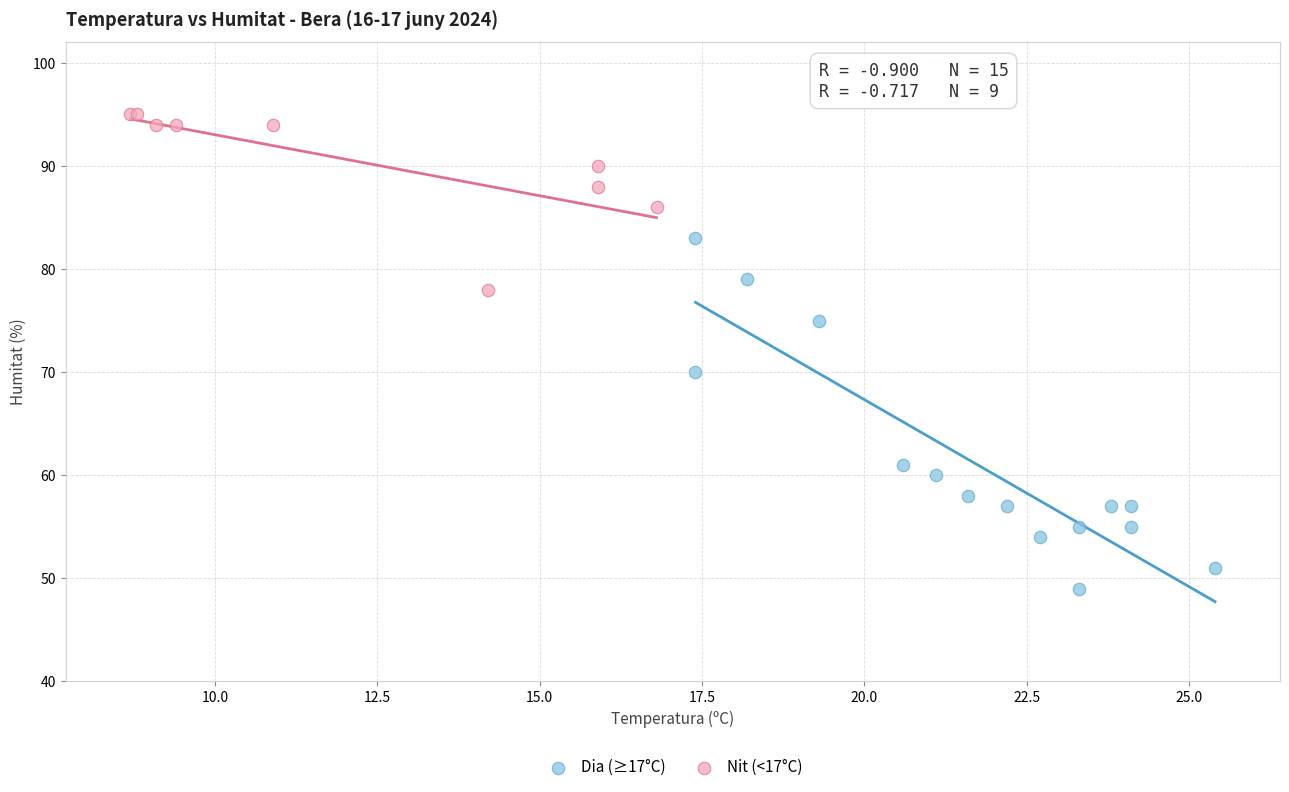

Which series has the widest spread of Y values?

Dia (≥17°C)